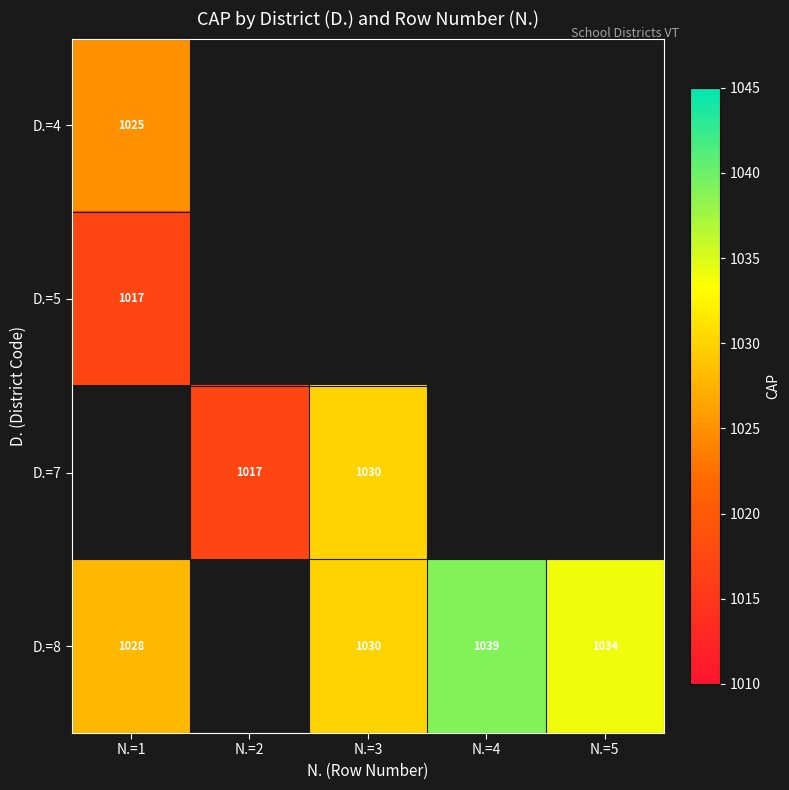

What is the difference between the D.=8 values at N.=4 and N.=1?

11